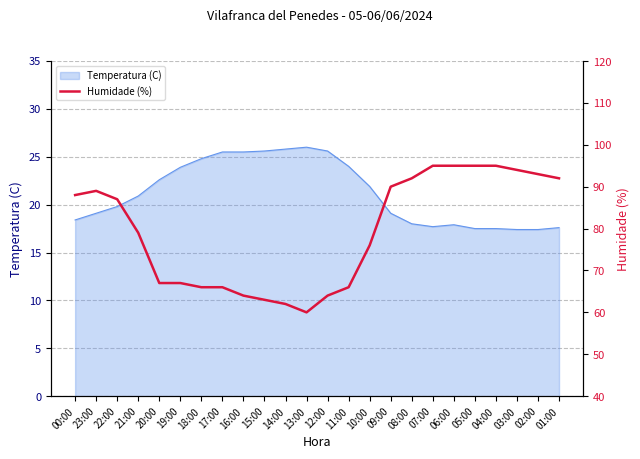

True or false: Temperatura (C) has a value of 27.2 at 07:00.

False